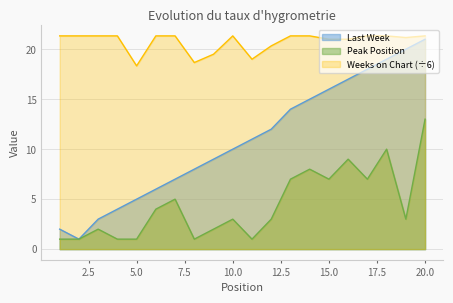

Which has a higher value, 12 or 4?

12